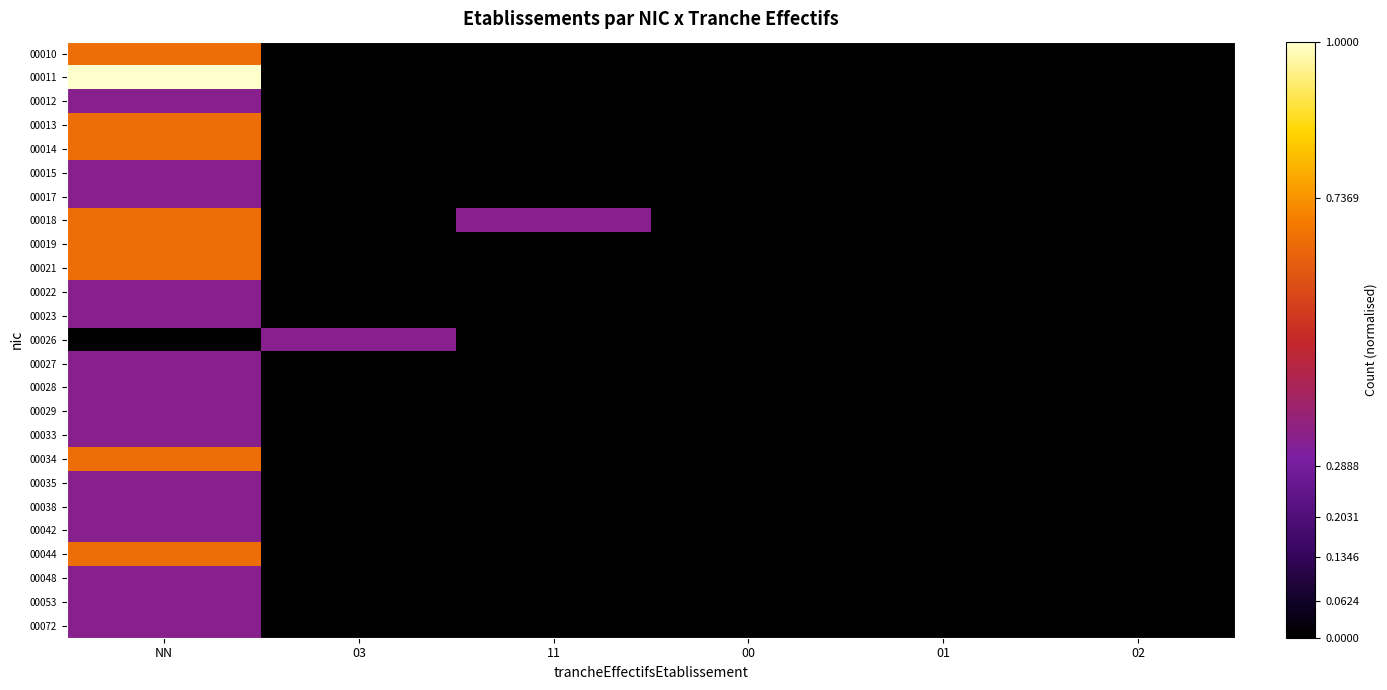

Between 03 and 00, which series saw the biggest shift?

00026